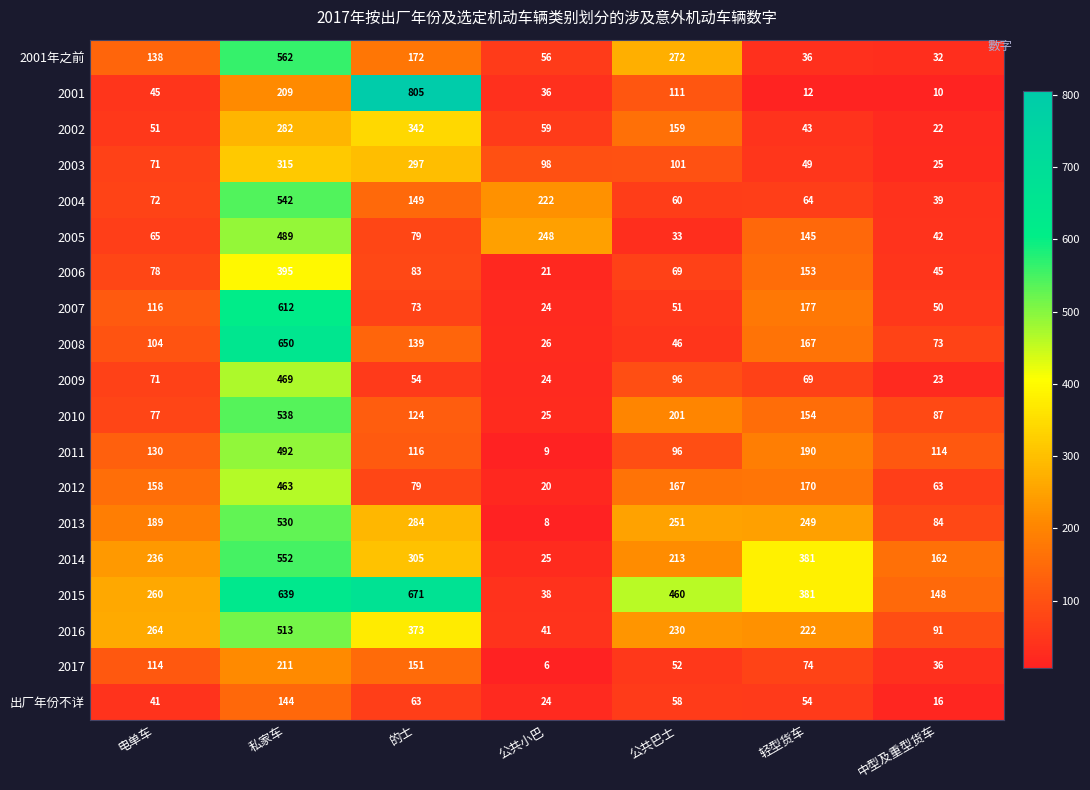

How many series are shown in this chart?

19